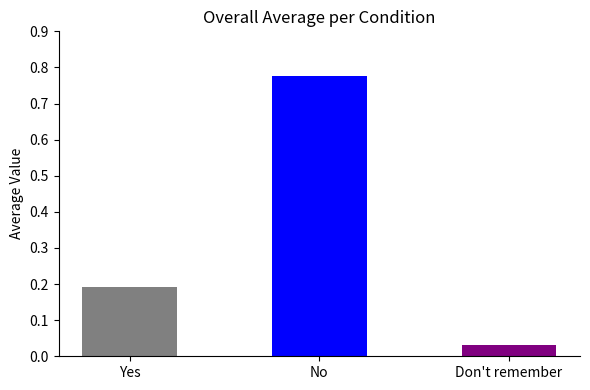

How many bars are there in total?

3